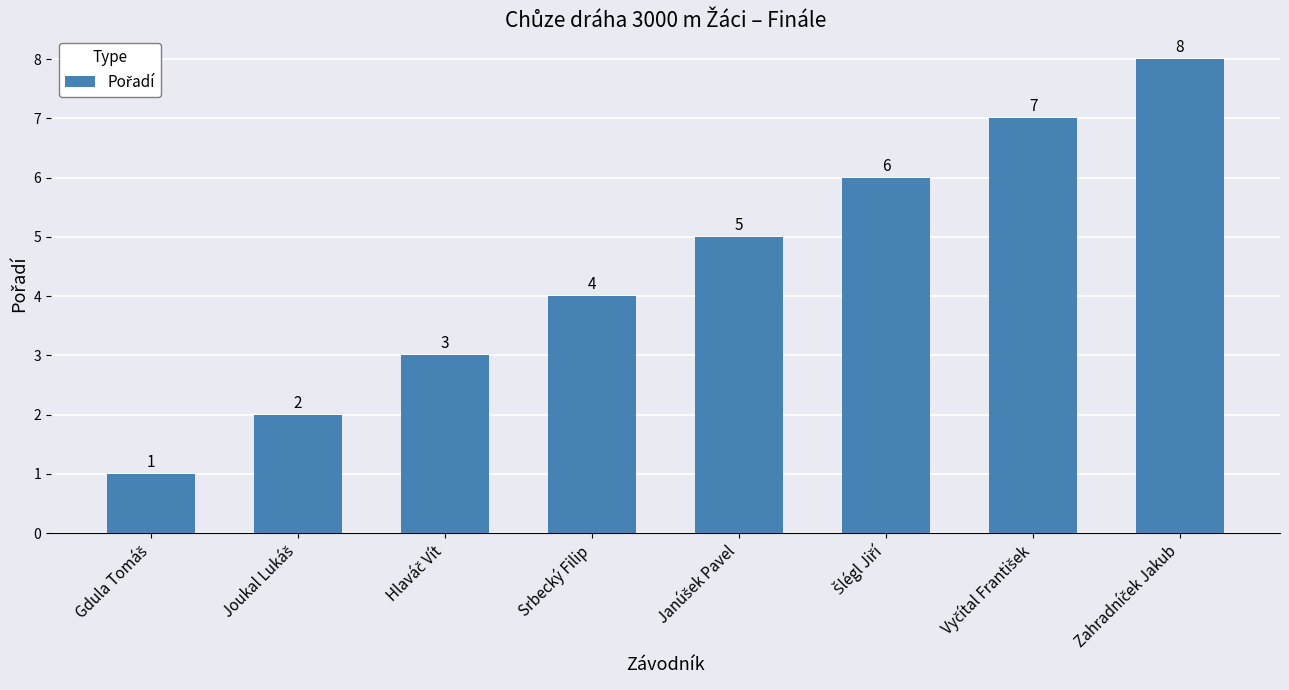

What is the sum of all values?

36